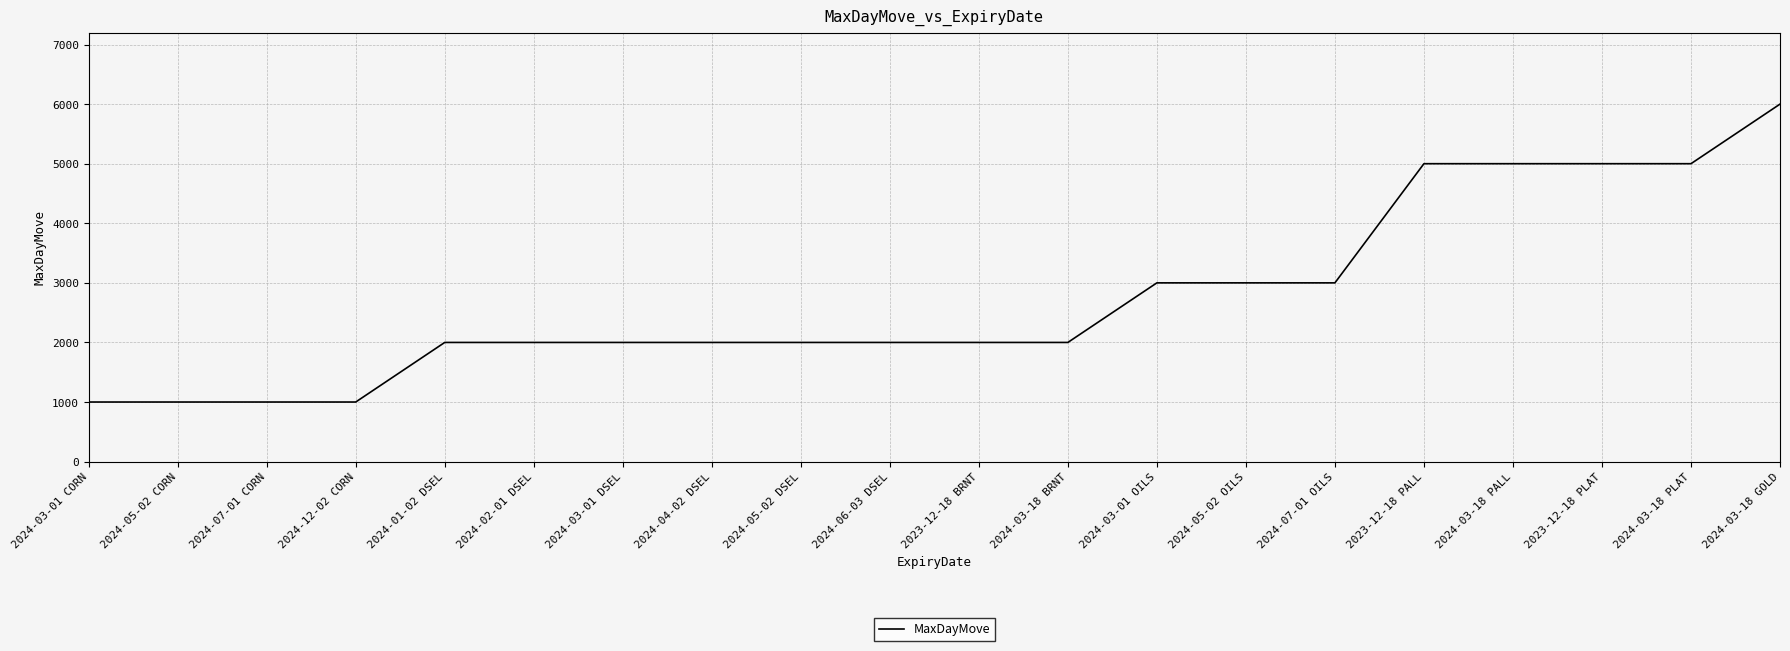

What is the maximum value shown in the chart?

6000